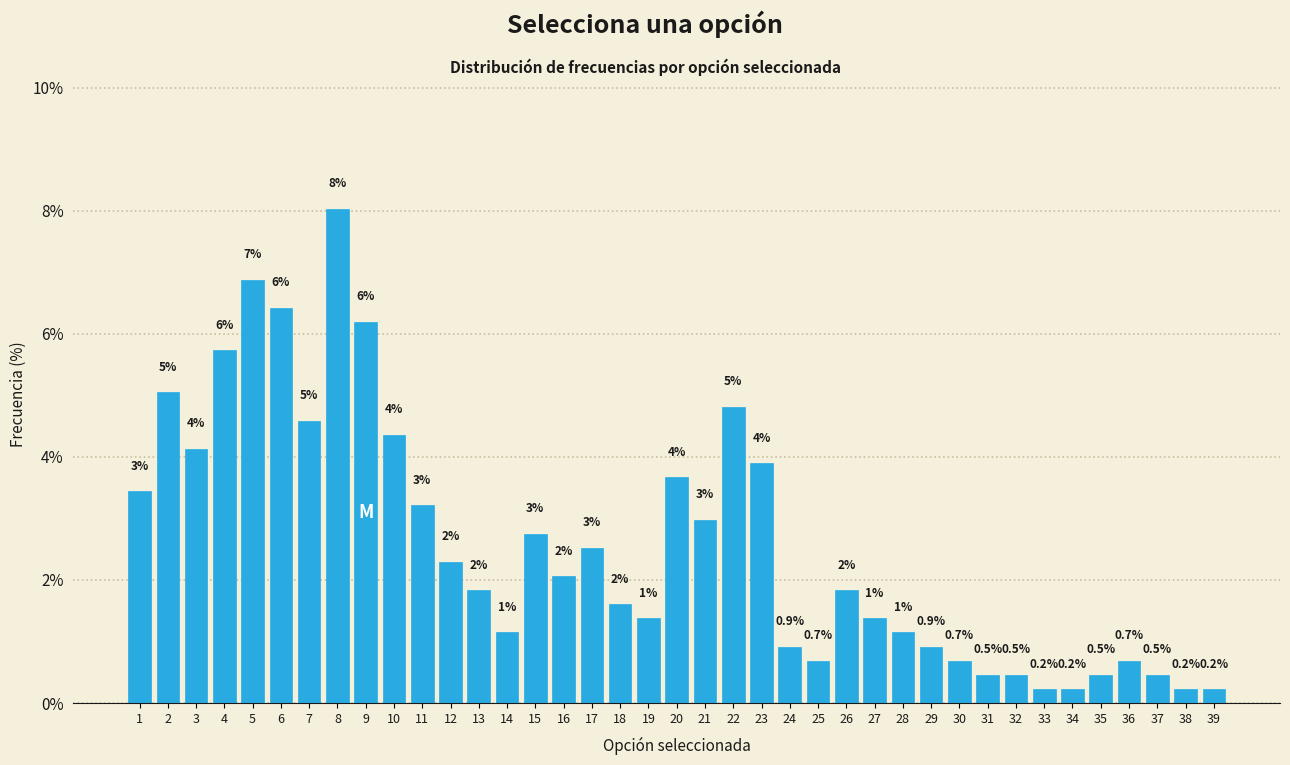

Between 26 and 23, which is larger?

23